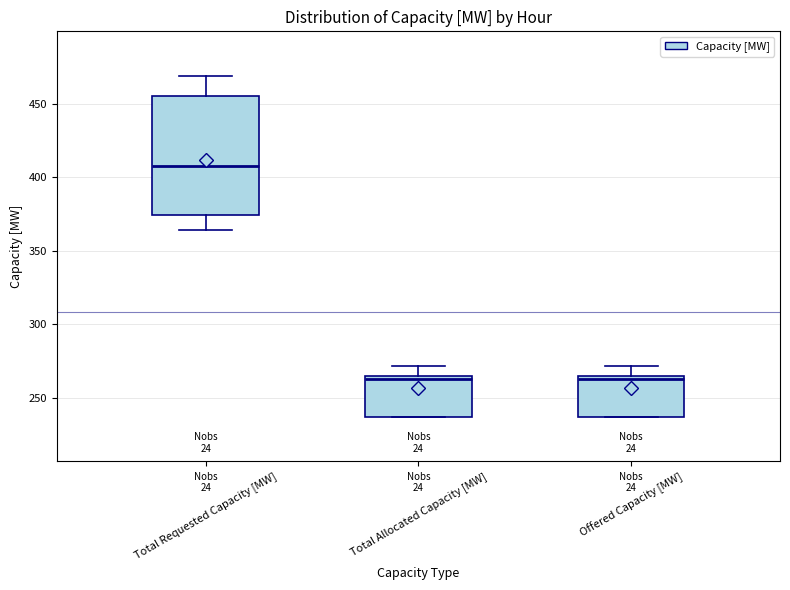

Reading left to right, read every box against the y-axis: the position of its median line, the range the box covers, and the ends of its whiskers. The values are not printed on the chart, so give them approximately, as read against the axis.

Total Requested Capacity [MW]: median 410, box 375 to 455, whiskers 365 to 470
Total Allocated Capacity [MW]: median 265 (just below the box's upper edge), box 235 to 265, whiskers 235 to 270
Offered Capacity [MW]: median 265 (just below the box's upper edge), box 235 to 265, whiskers 235 to 270